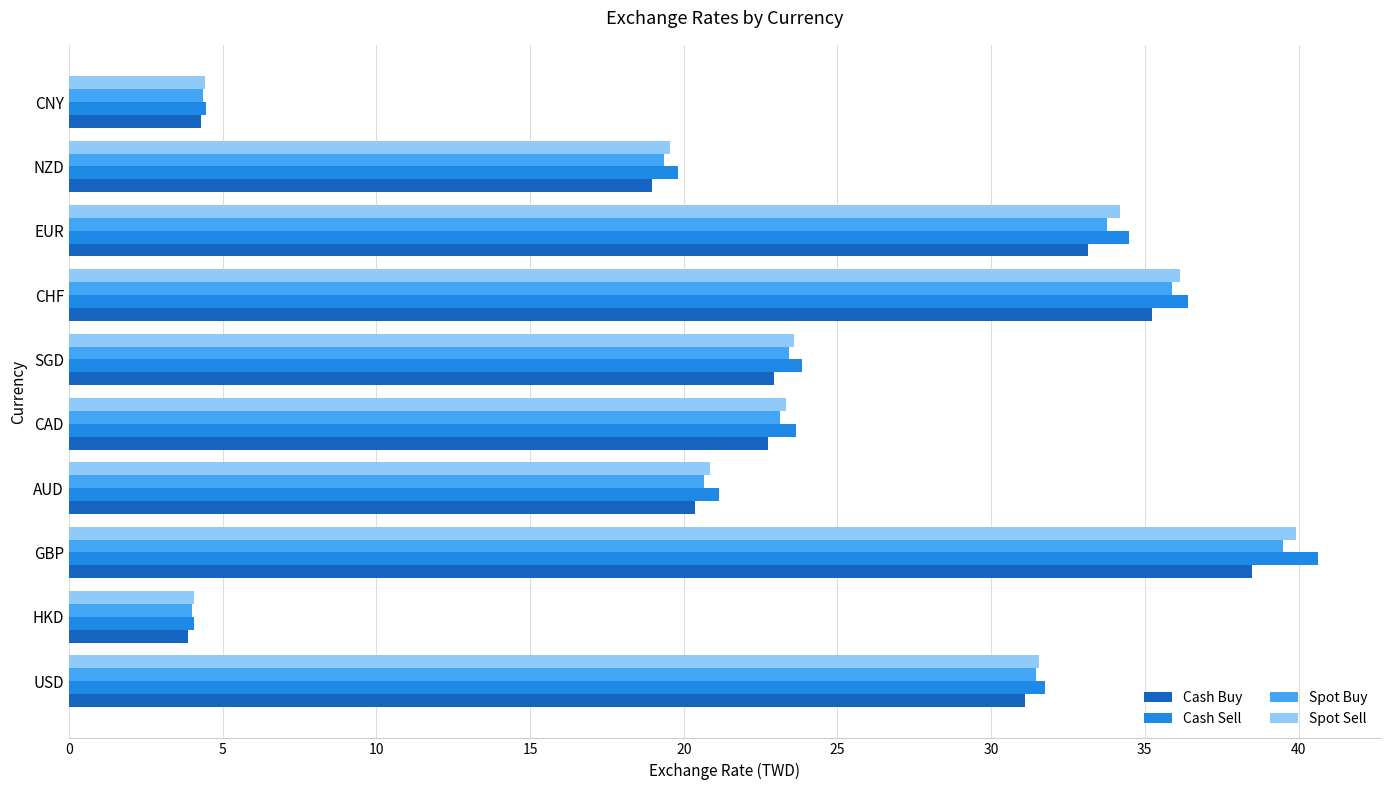

At which label is Spot Buy closest to 21?

AUD